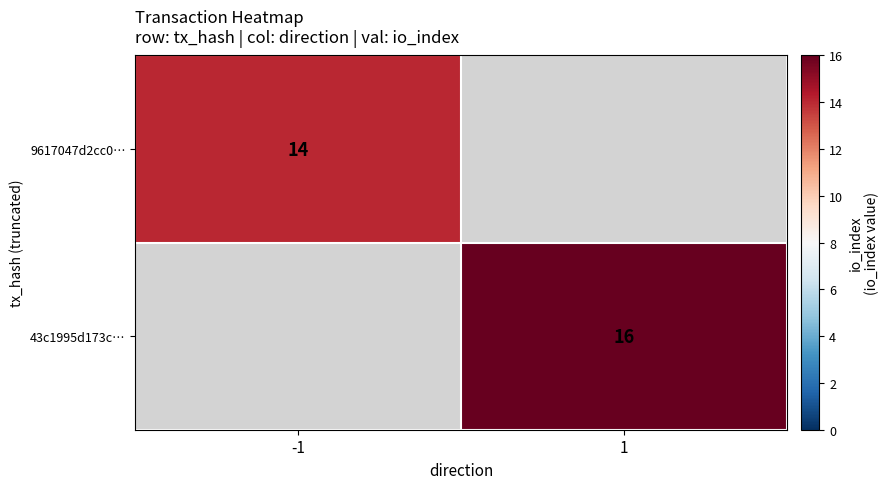

The value of 43c1995d173c… at 1 is 16. True or false?

True